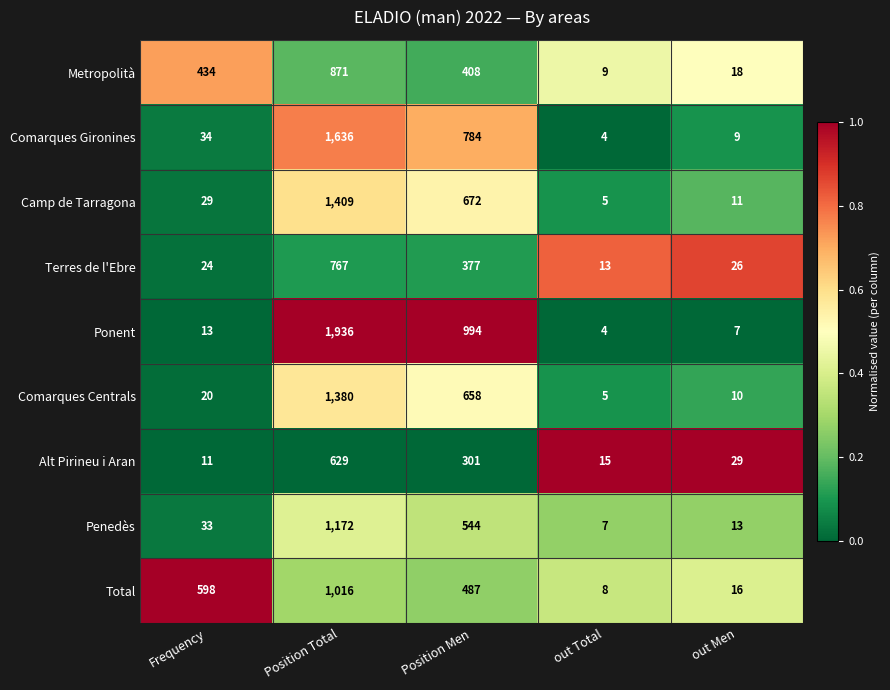

Where is Camp de Tarragona nearest to the value 707?

Position Men